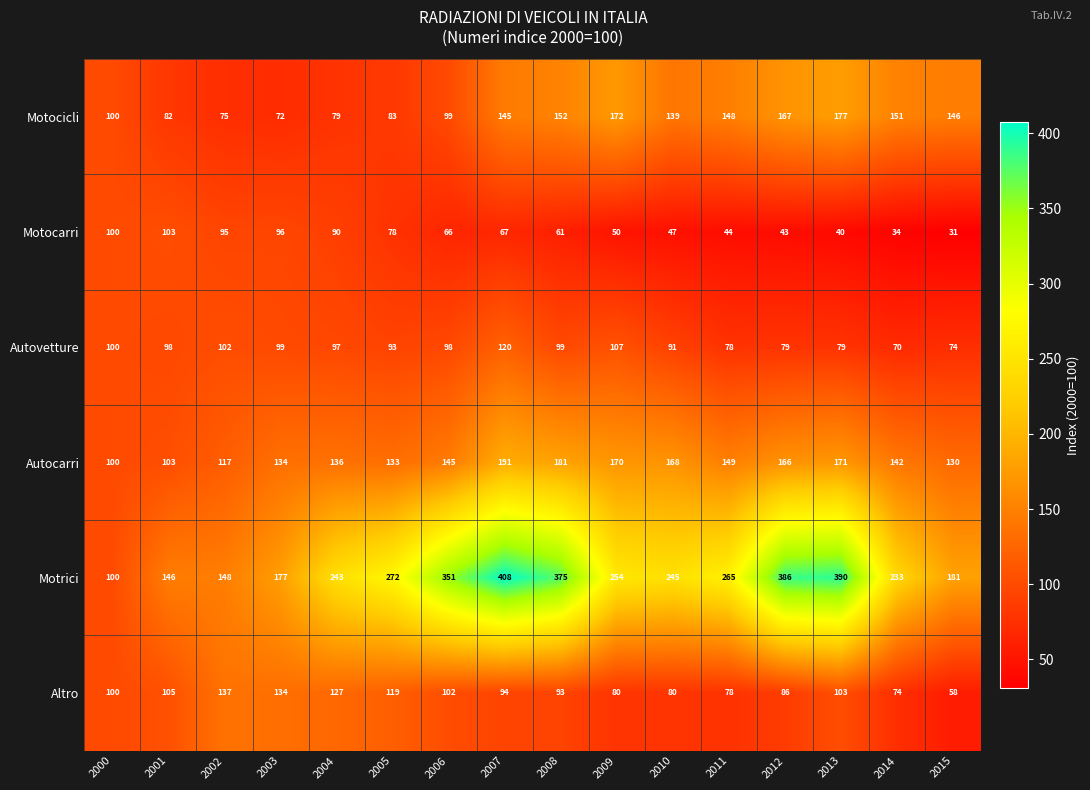

Count the number of data series in this chart.

6